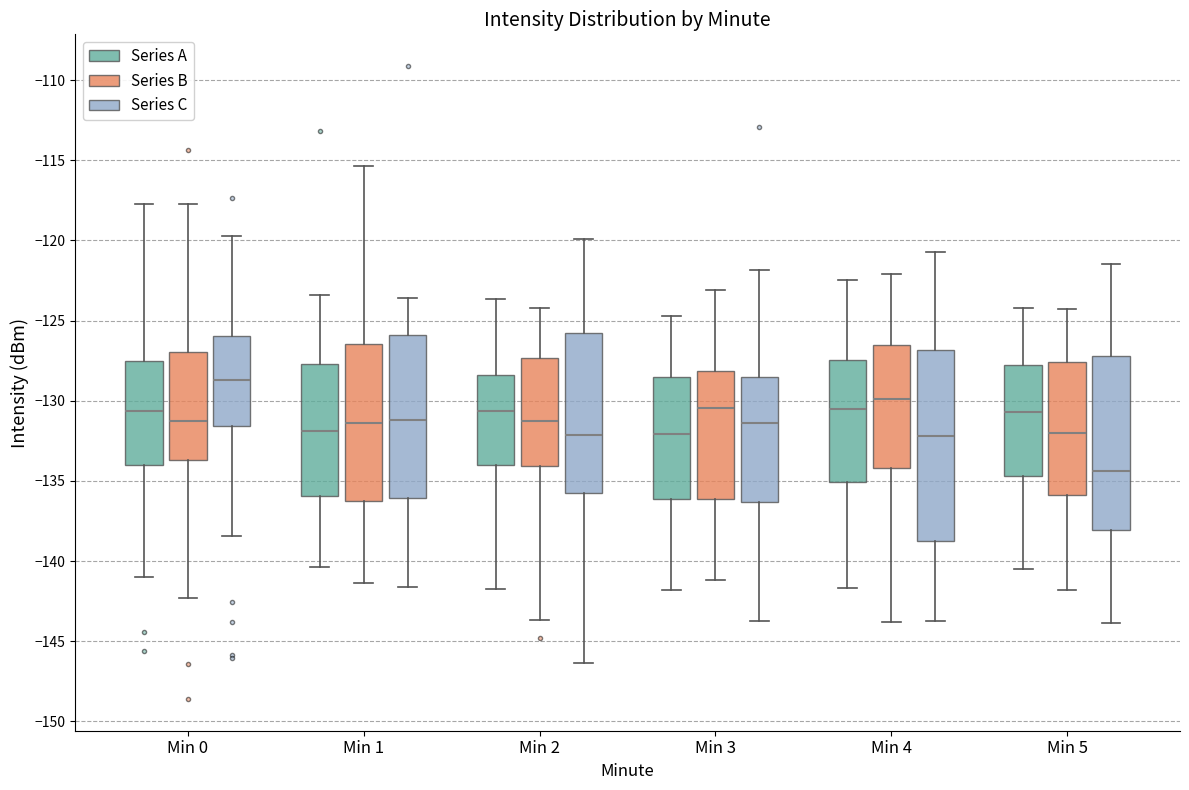

Reading left to right, read every box against the y-axis: the position of its median line, the range the box covers, and the ends of its whiskers. The values are not printed on the chart, so give them approximately, as read against the axis.

Min 0 (Series A): median -130.5, box -134.0 to -127.5, whiskers -141.0 to -117.5
Min 0 (Series B): median -131.5, box -133.5 to -127.0, whiskers -142.5 to -117.5
Min 0 (Series C): median -128.5, box -131.5 to -126.0, whiskers -138.5 to -119.5
Min 1 (Series A): median -132.0, box -136.0 to -127.5, whiskers -140.5 to -123.5
Min 1 (Series B): median -131.5, box -136.0 to -126.5, whiskers -141.5 to -115.5
Min 1 (Series C): median -131.0, box -136.0 to -126.0, whiskers -141.5 to -123.5
Min 2 (Series A): median -130.5, box -134.0 to -128.5, whiskers -141.5 to -123.5
Min 2 (Series B): median -131.5, box -134.0 to -127.5, whiskers -143.5 to -124.0
Min 2 (Series C): median -132.0, box -135.5 to -126.0, whiskers -146.5 to -120.0
Min 3 (Series A): median -132.0, box -136.0 to -128.5, whiskers -142.0 to -124.5
Min 3 (Series B): median -130.5, box -136.0 to -128.0, whiskers -141.0 to -123.0
Min 3 (Series C): median -131.5, box -136.5 to -128.5, whiskers -143.5 to -122.0
Min 4 (Series A): median -130.5, box -135.0 to -127.5, whiskers -141.5 to -122.5
Min 4 (Series B): median -130.0, box -134.0 to -126.5, whiskers -144.0 to -122.0
Min 4 (Series C): median -132.0, box -138.5 to -127.0, whiskers -143.5 to -120.5
Min 5 (Series A): median -130.5, box -134.5 to -128.0, whiskers -140.5 to -124.0
Min 5 (Series B): median -132.0, box -136.0 to -127.5, whiskers -142.0 to -124.5
Min 5 (Series C): median -134.5, box -138.0 to -127.0, whiskers -144.0 to -121.5